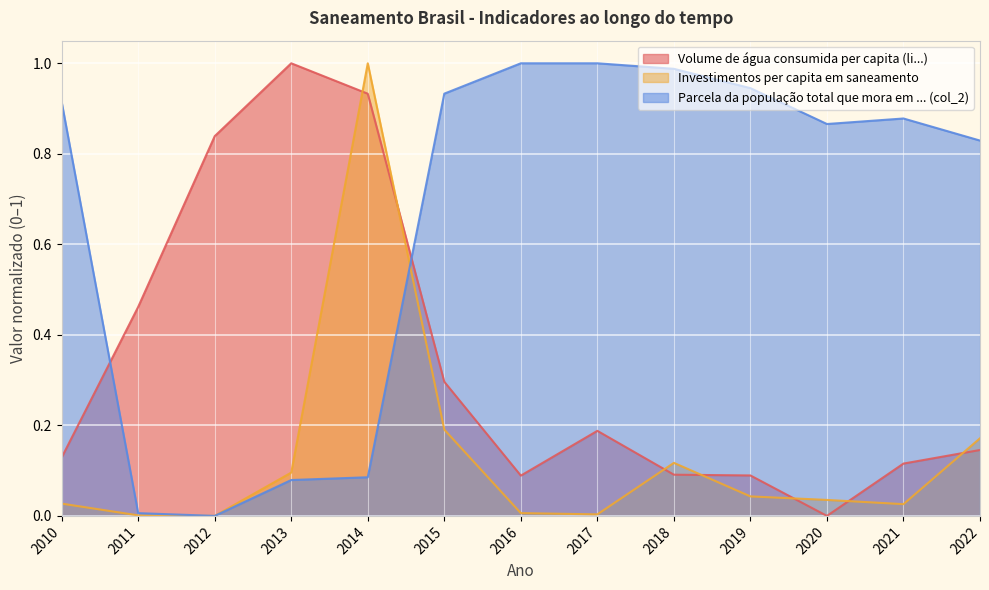

What is the maximum value for Parcela da população total que mora em ... (col_2)?

1.0